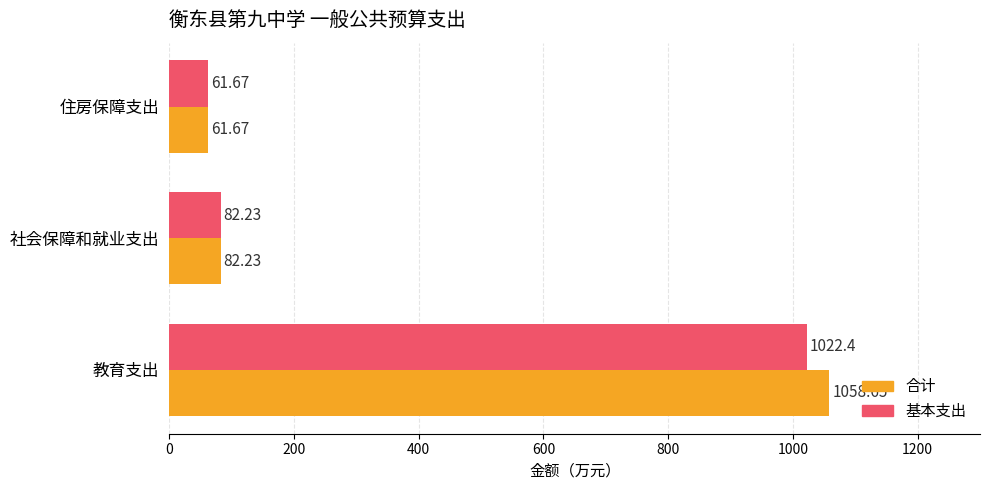

How many data points in 基本支出 are less than 82?

1